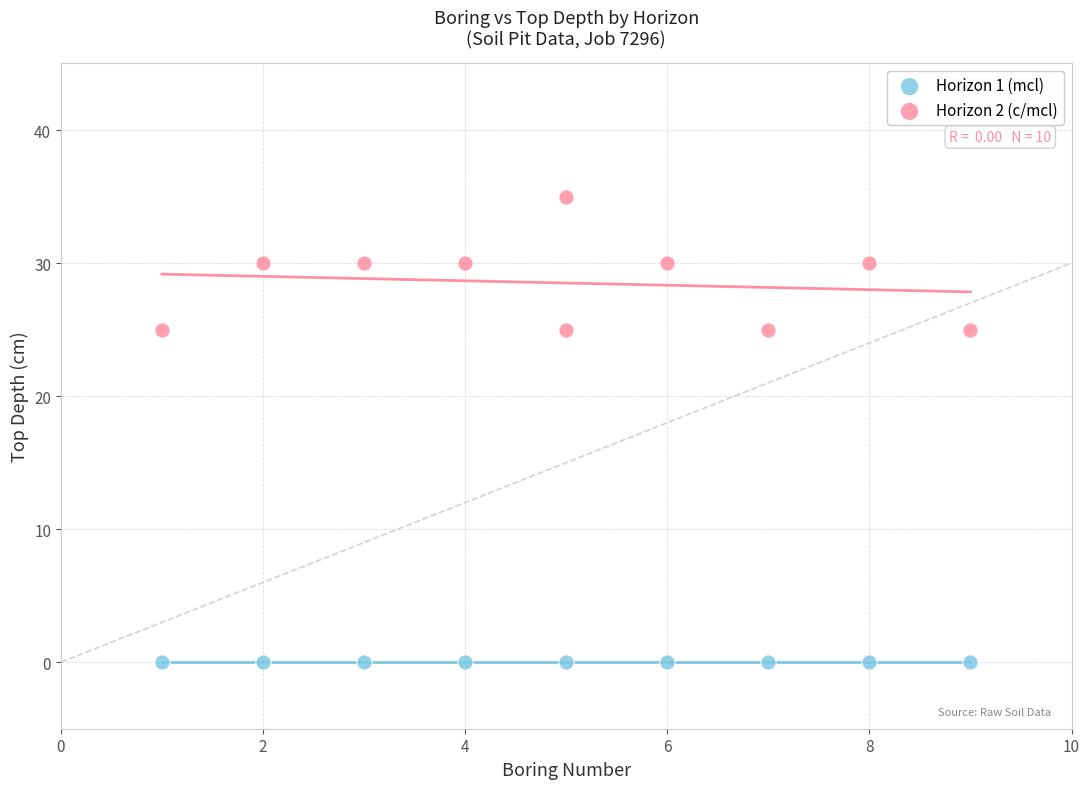

Which series contains the highest Y value?

Horizon 2 (c/mcl)